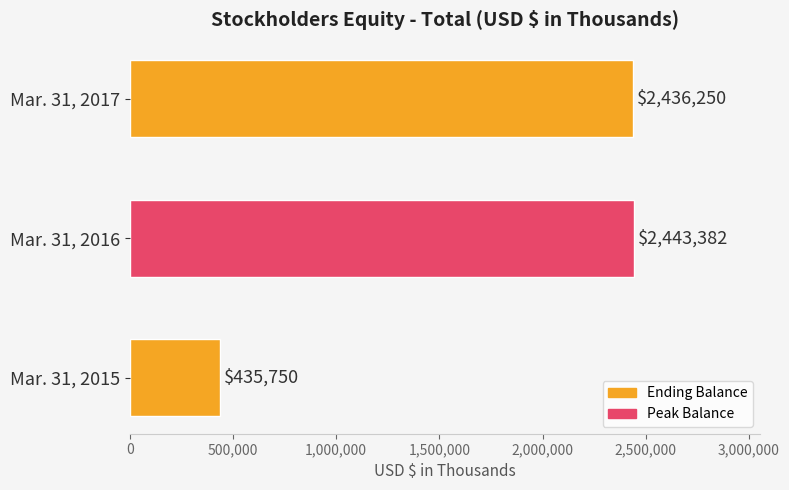

What is the difference between the second highest and minimum values?

2000500